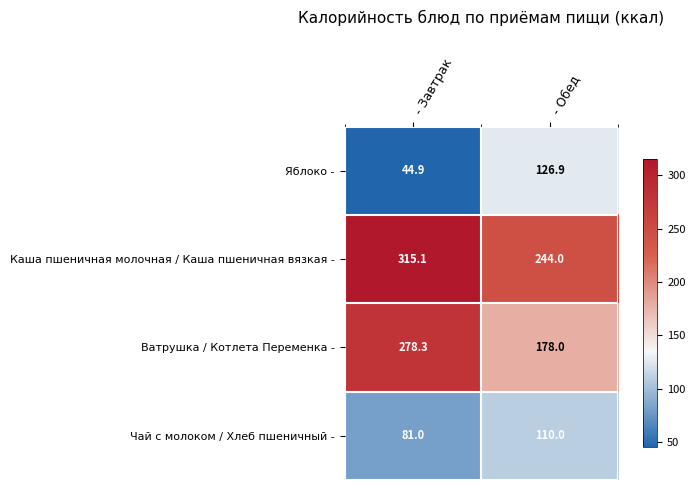

True or false: Чай с молоком / Хлеб пшеничный - has a value of 40.0 at - Завтрак.

False